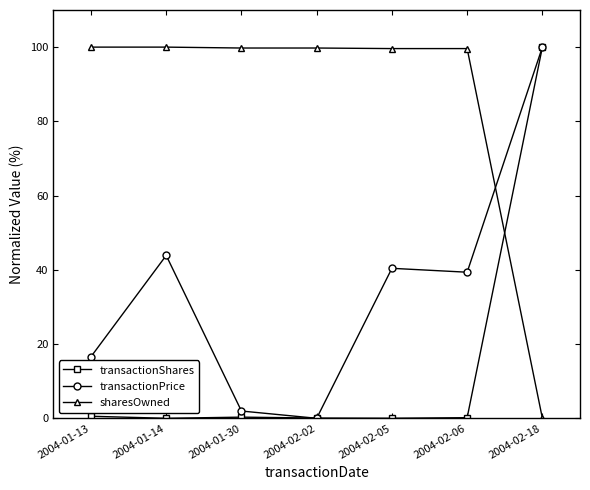

Which series has the largest total across all categories?

sharesOwned